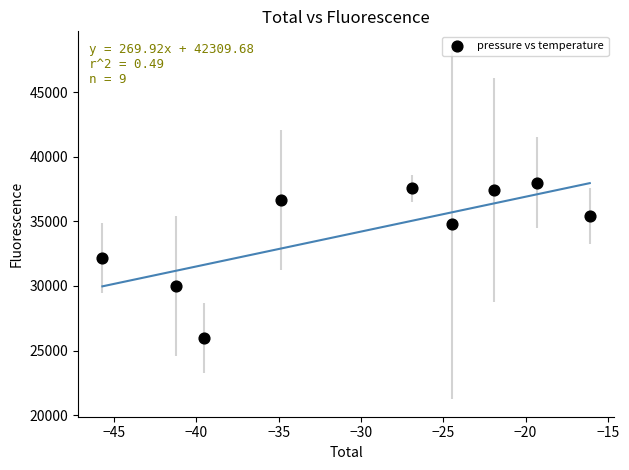

What is the range of X values (max minus min)?

29.6